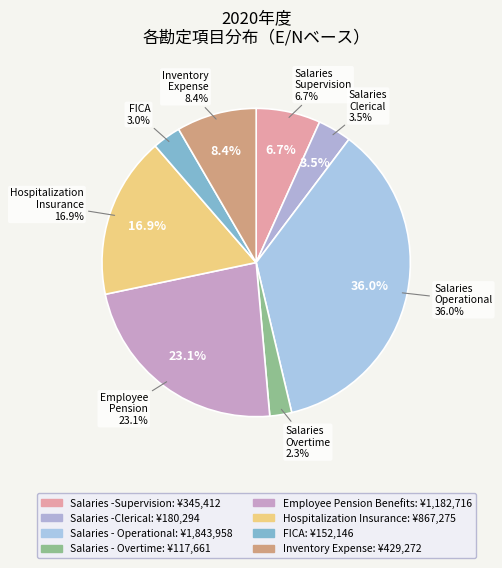

The Salaries - Operational slice represents 36% of the pie. True or false?

True